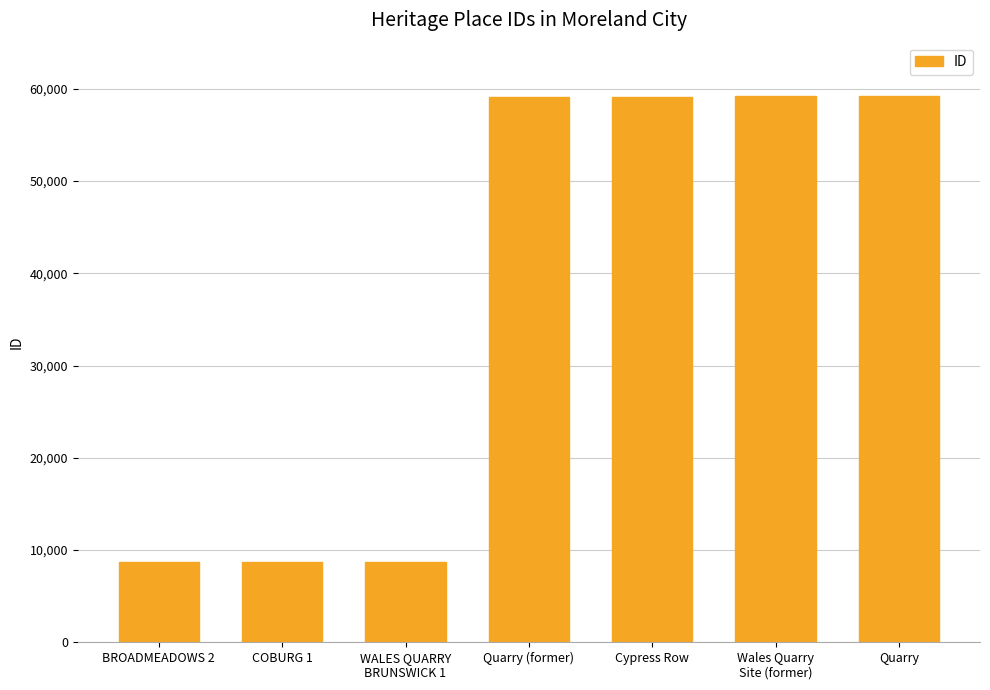

What is the difference between the second highest and second lowest values?

50482